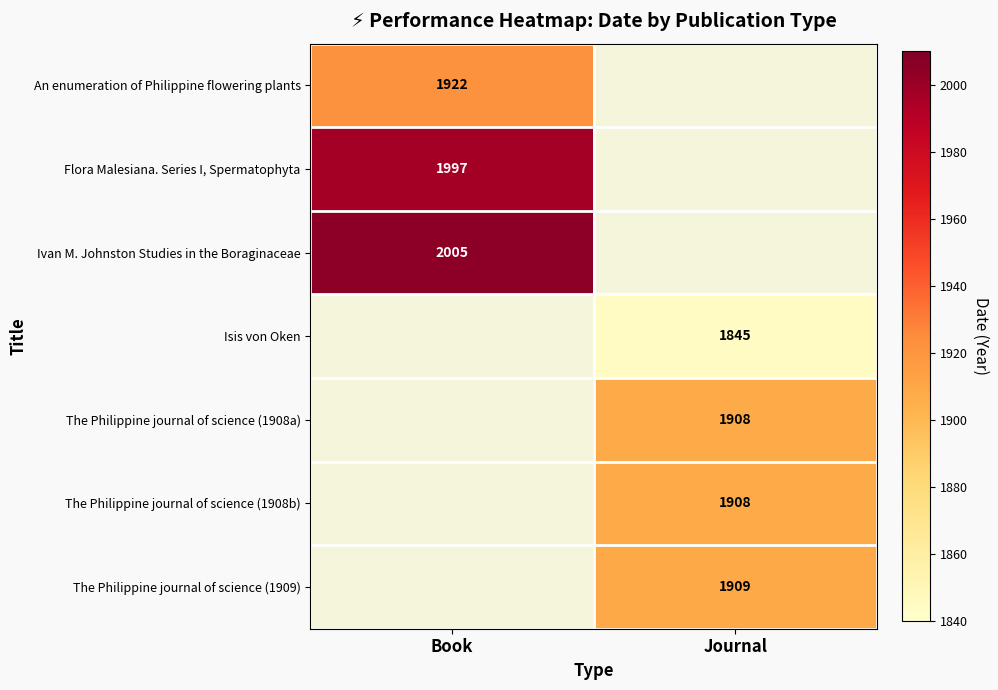

How many data points does each series have?

2